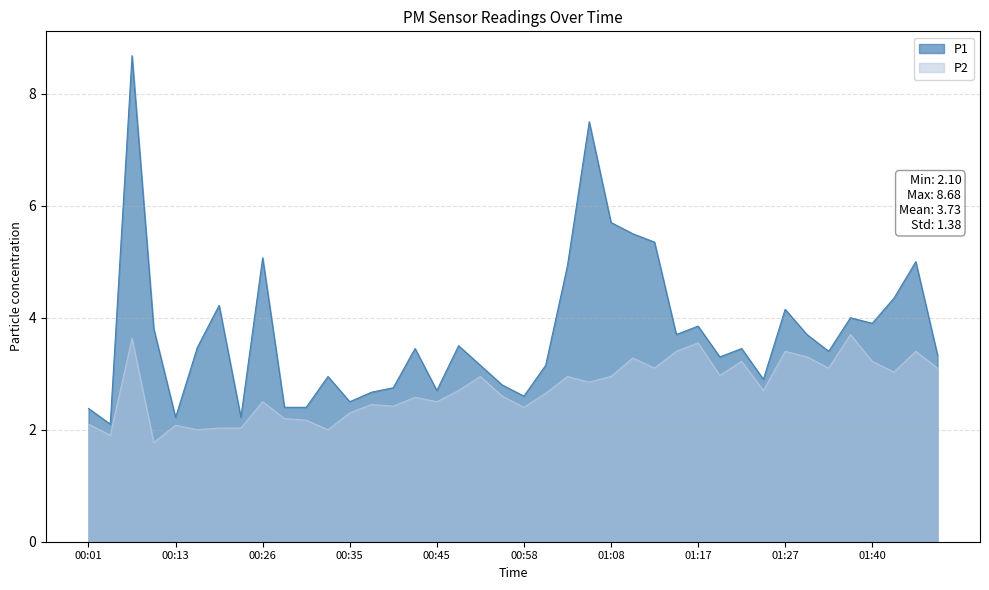

Rank the series at 01:20 from highest to lowest value.

P1, P2